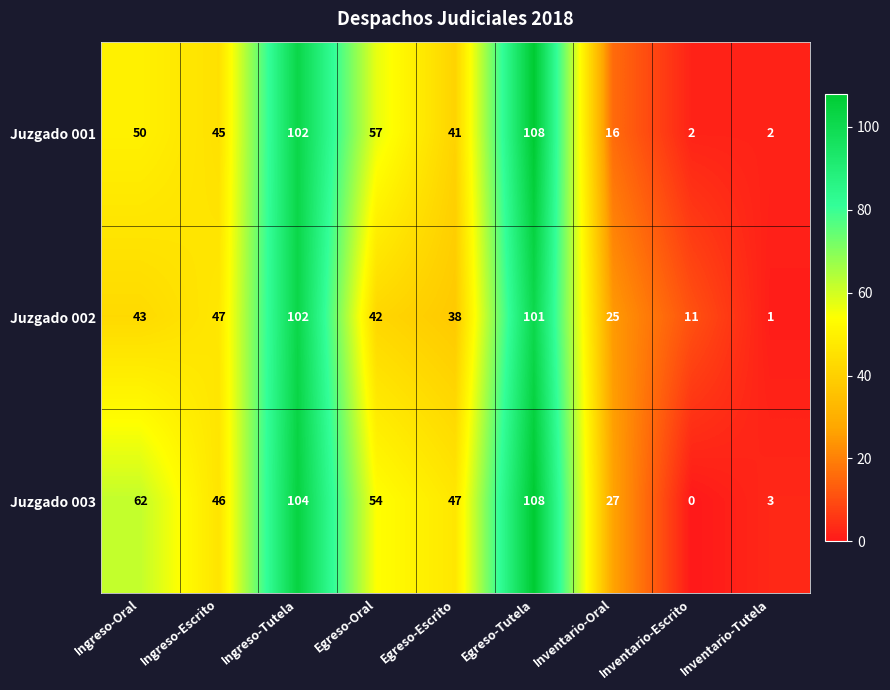

Which series has the largest total across all categories?

Juzgado 003